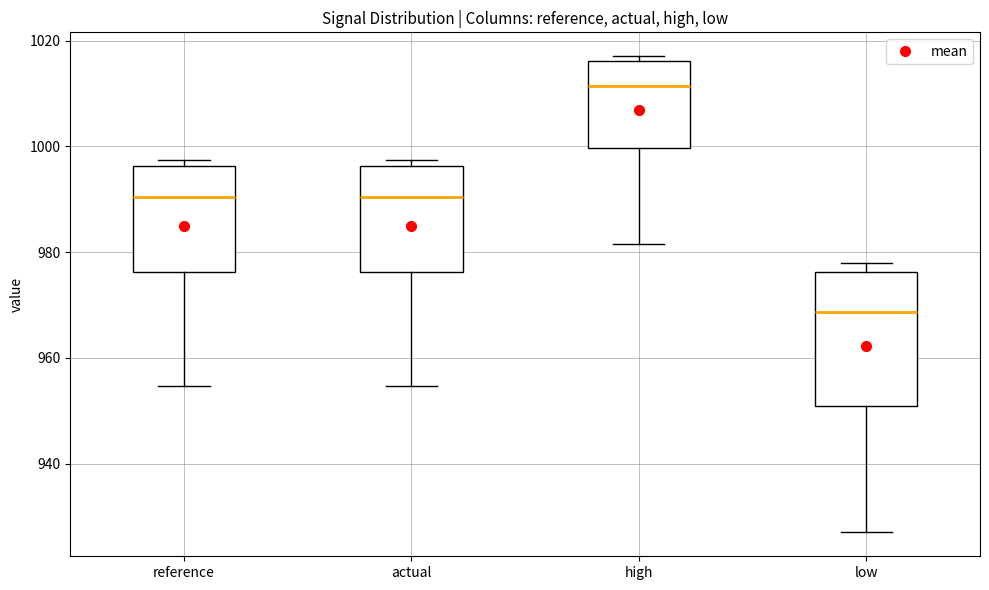

Reading left to right, read every box against the y-axis: the position of its median line, the range the box covers, and the ends of its whiskers. The values are not printed on the chart, so give them approximately, as read against the axis.

reference: median 990, box 976 to 996, whiskers 954 to 998
actual: median 990, box 976 to 996, whiskers 954 to 998
high: median 1012, box 1000 to 1016, whiskers 982 to 1018
low: median 968, box 950 to 976, whiskers 926 to 978